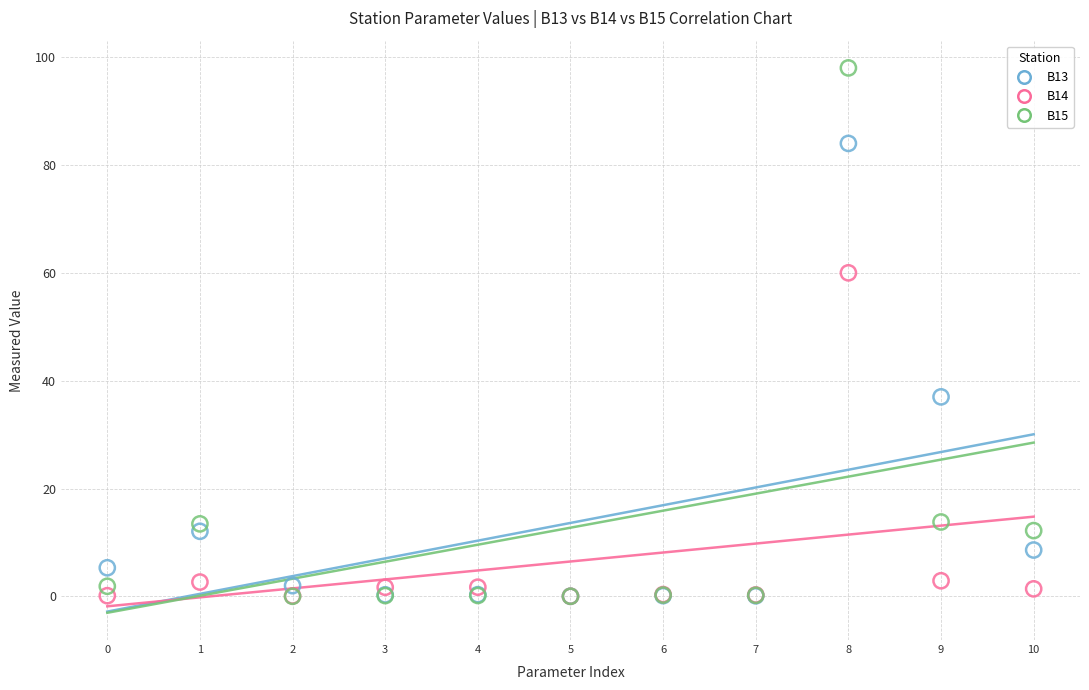

What are all the series names shown in the legend?

B13, B14, B15